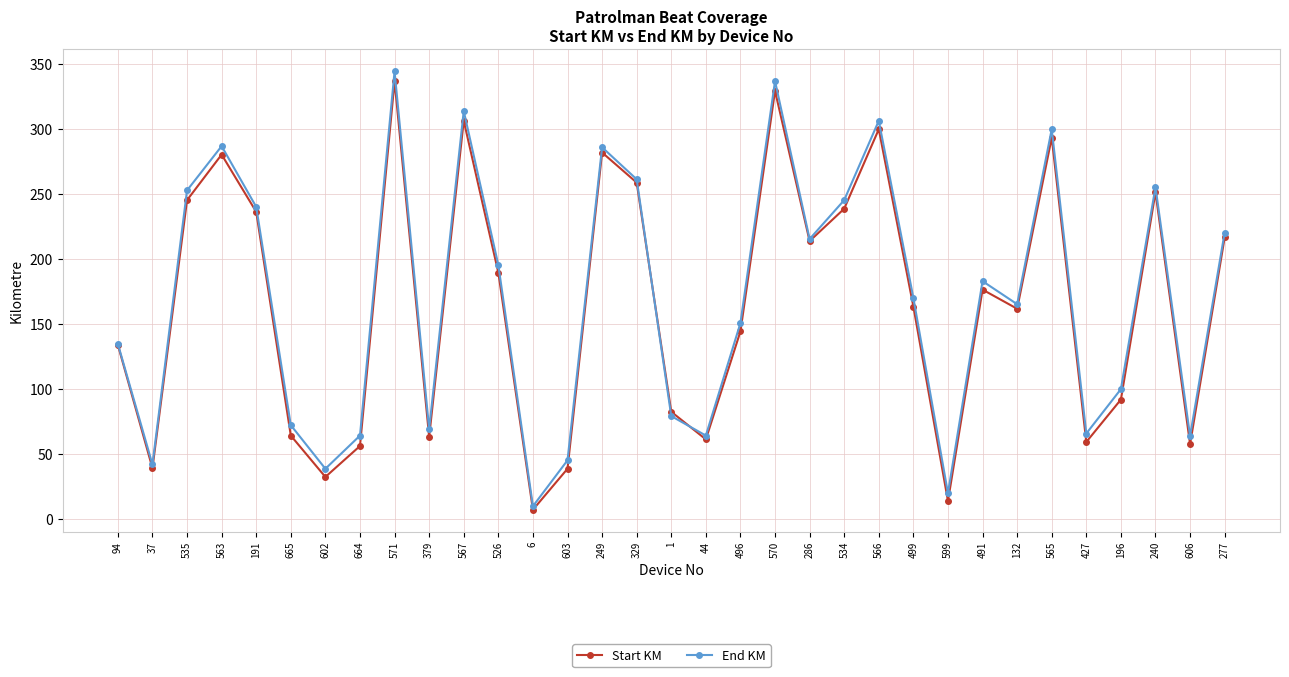

Does the chart have visible grid lines?

Yes